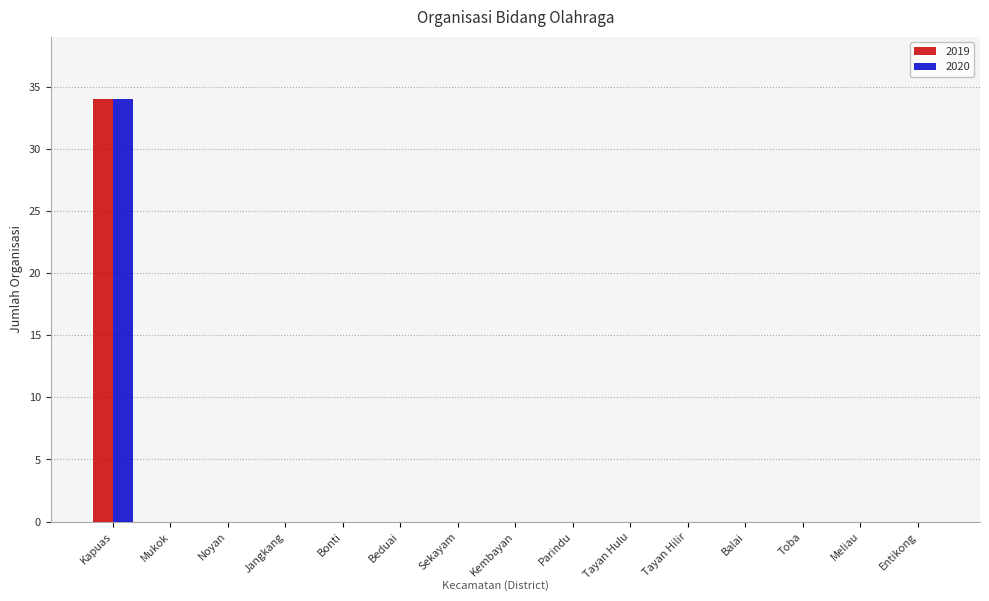

What is the sum of all 2020 values?

34